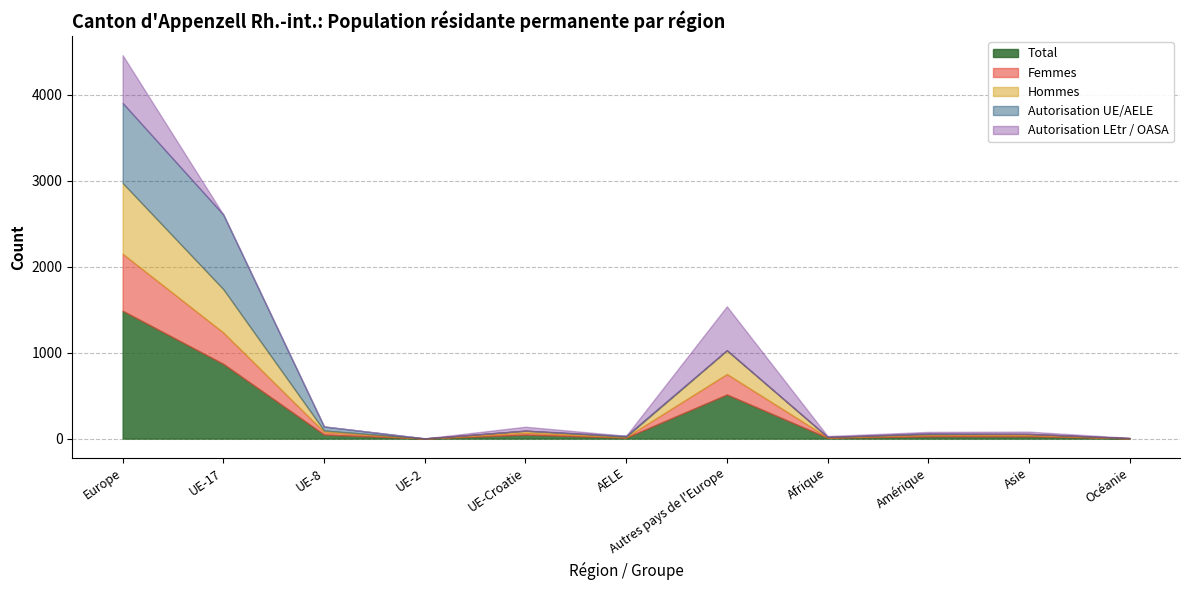

In Femmes, how many points are higher than both neighbors (excluding endpoints)?

3